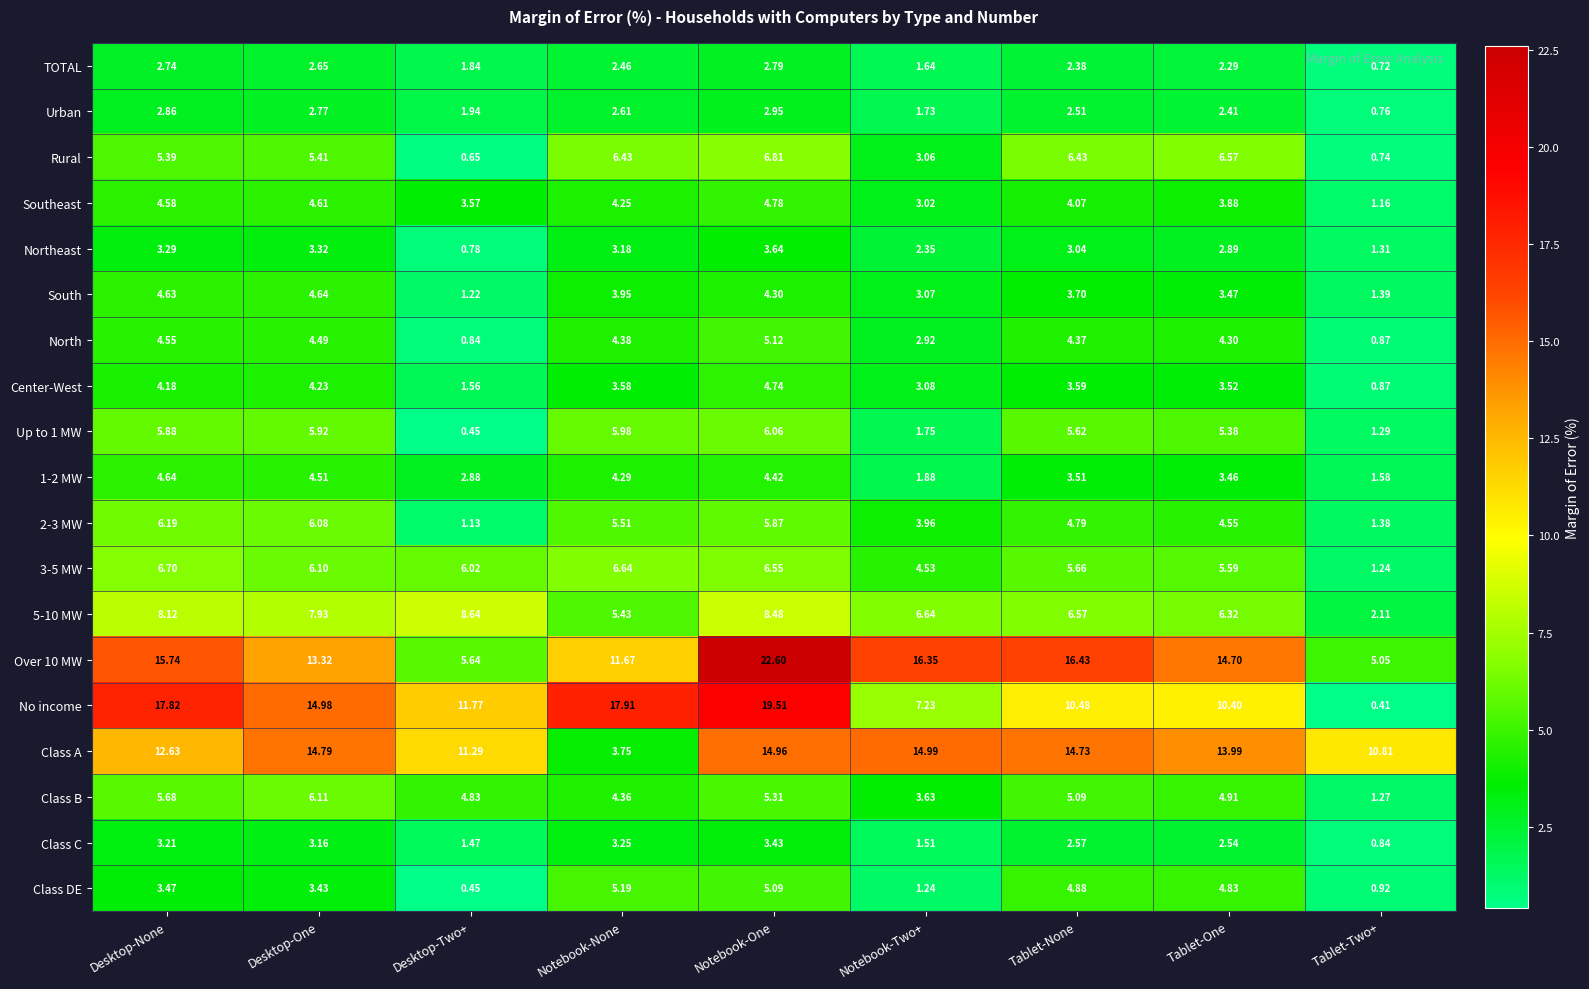

Where does the 3-5 MW series first go above 6?

Desktop-None